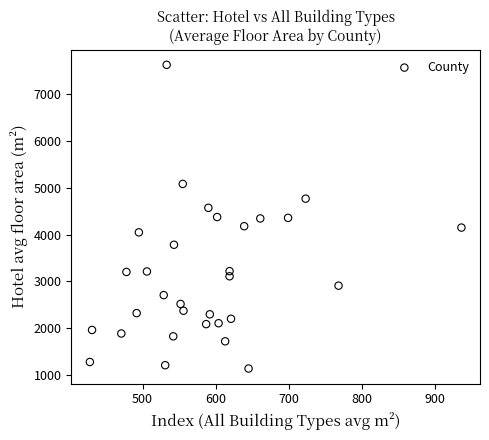

What is the range of X values (max minus min)?

508